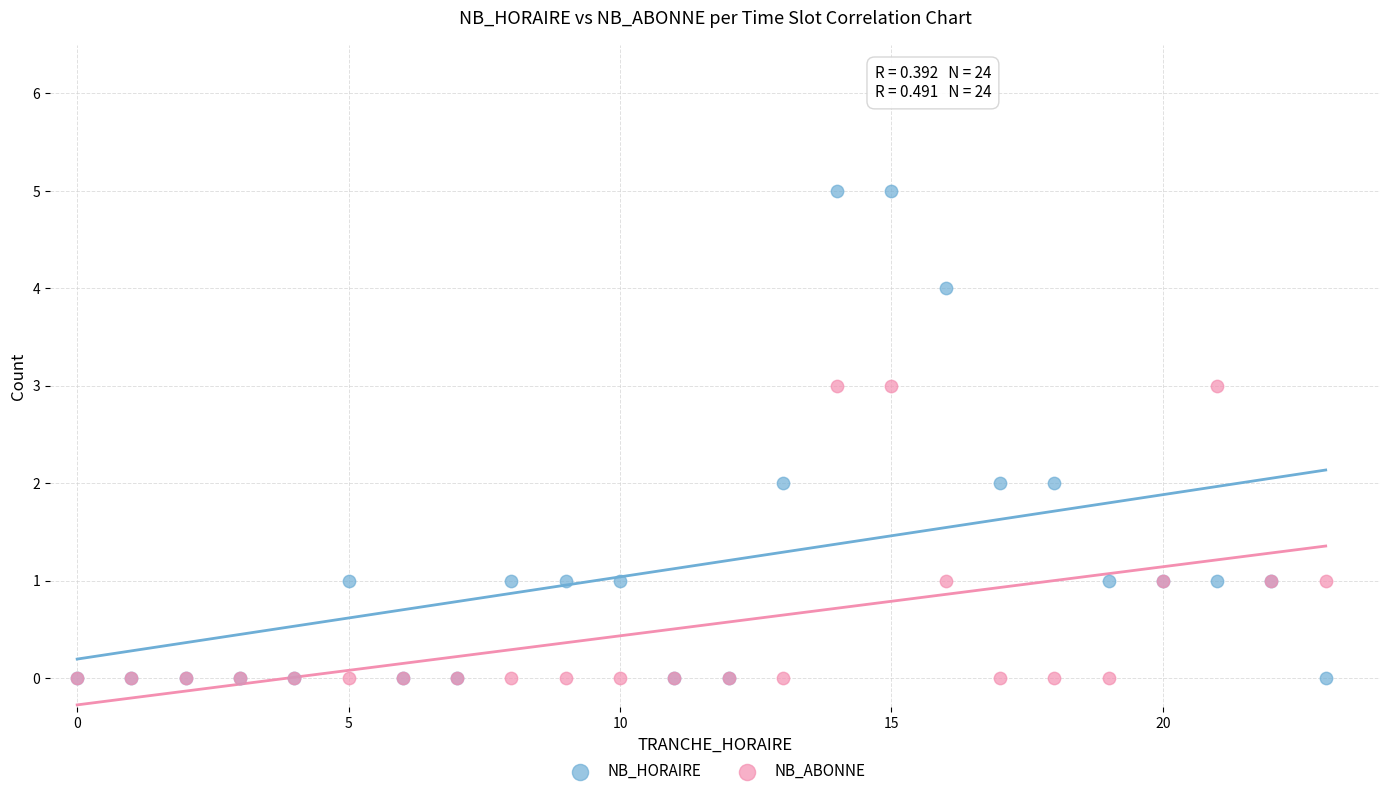

Which series contains the highest Y value?

NB_HORAIRE